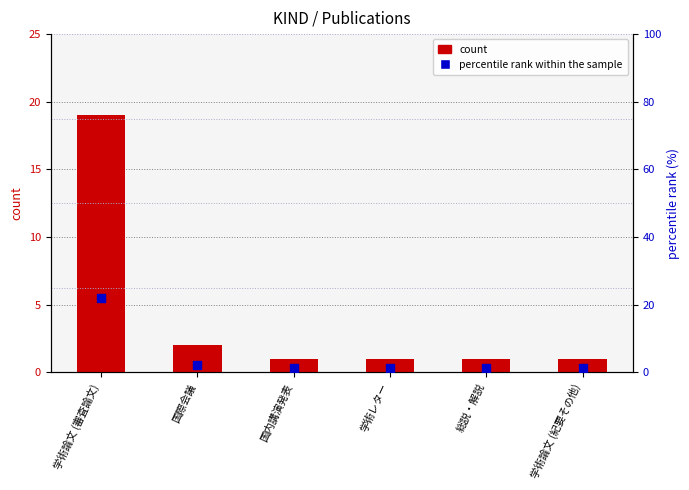

Is the value of percentile rank within the sample at 総説・解説 greater than the value of count at 学術論文 (紀要その他)?

Yes